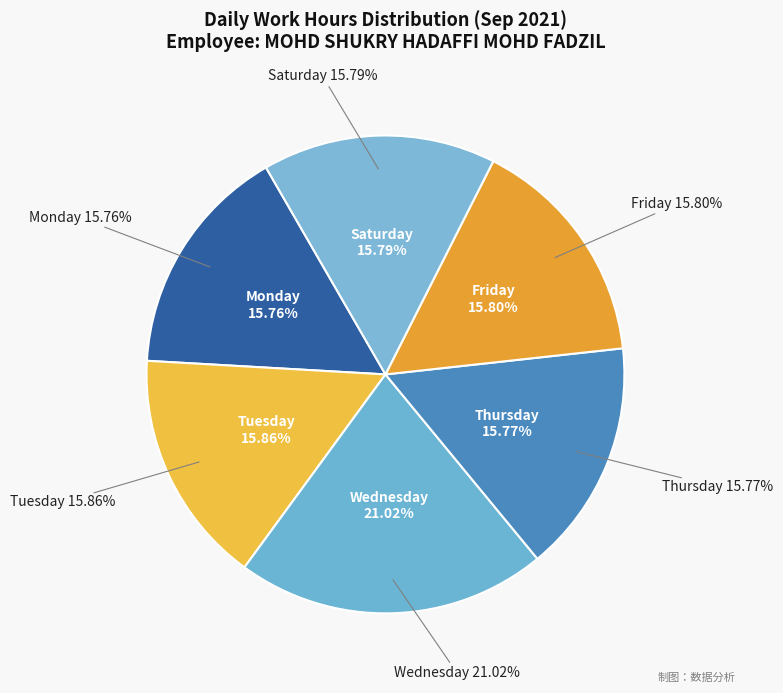

The Wed-15 slice represents 18% of the pie. True or false?

False